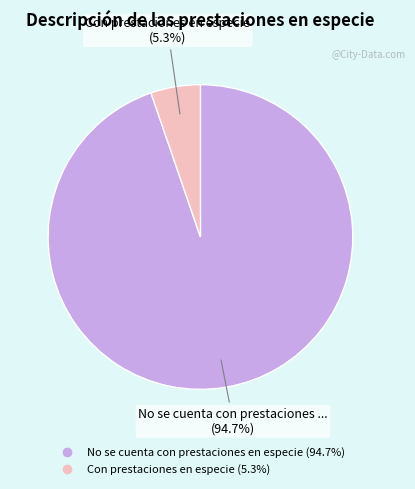

The No se cuenta con prestaciones en especie slice represents 89% of the pie. True or false?

False